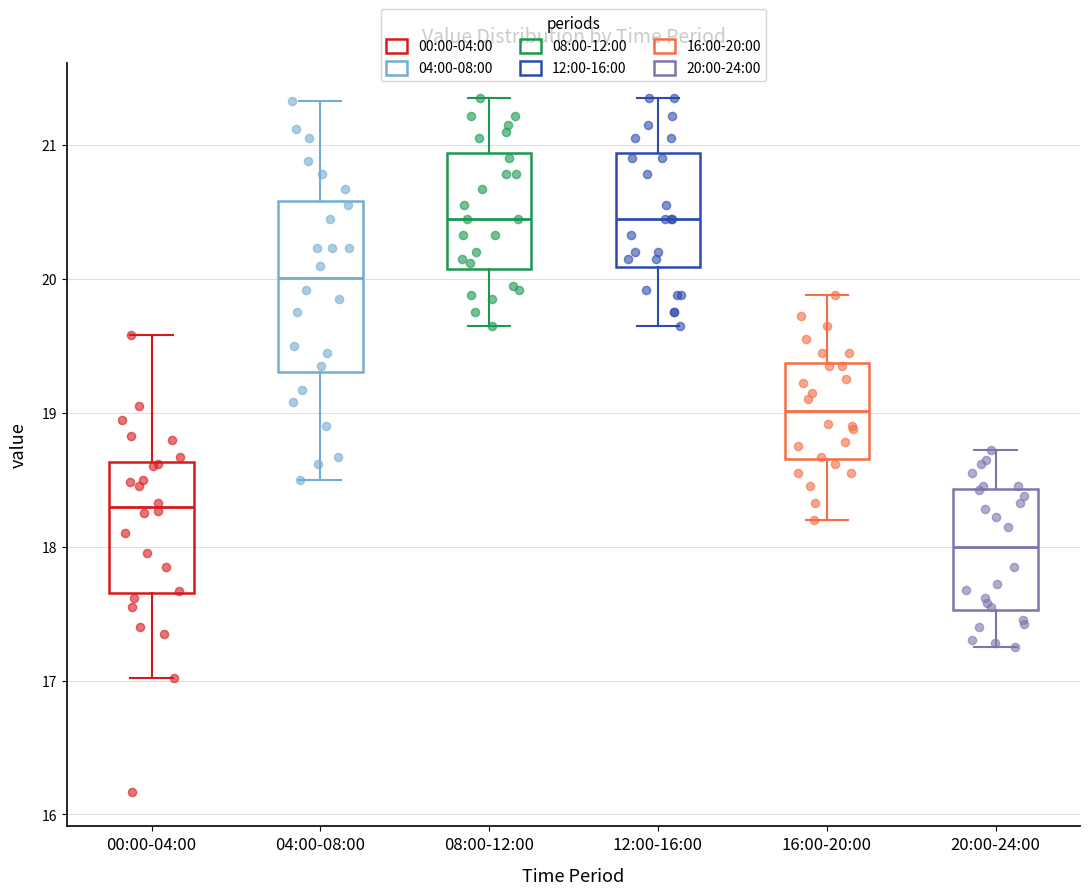

Comparing the boxes themselves (not the whiskers), which one is the tallest?

04:00-08:00